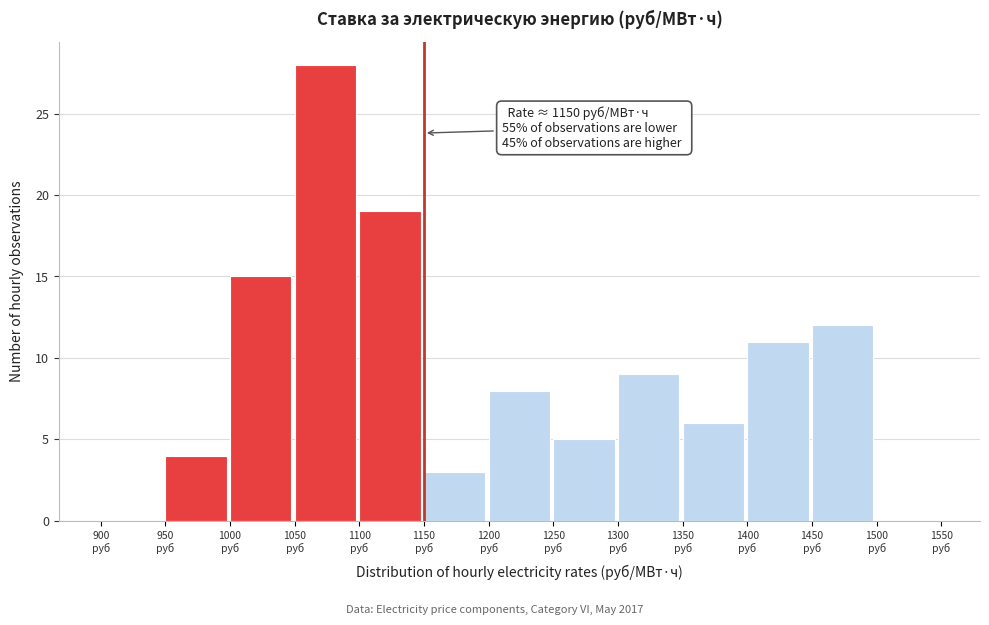

Over which range of the x-axis is the bar tallest?

1050 to 1100